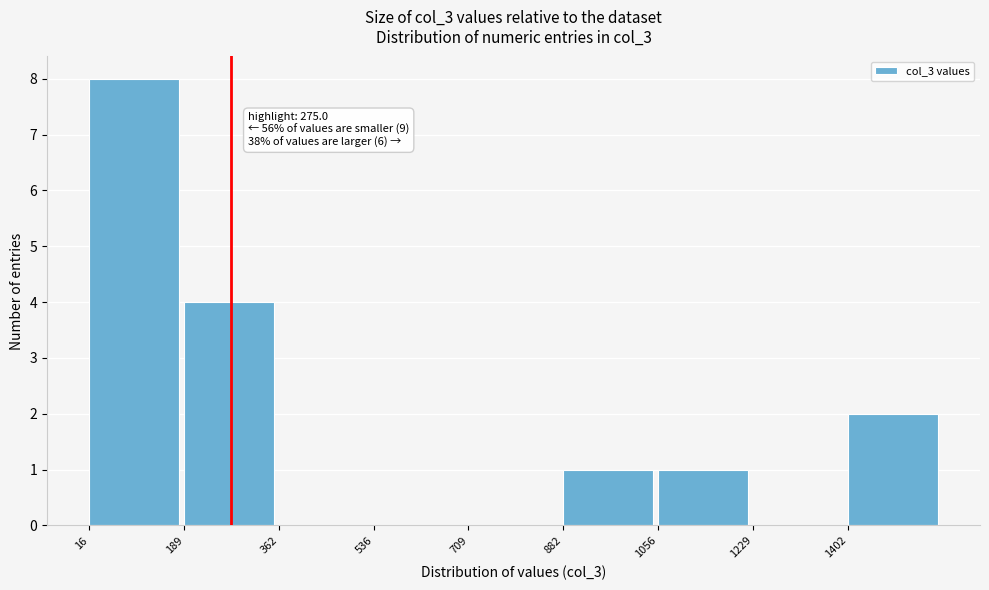

Over which range of the x-axis is the bar tallest?

20 to 180